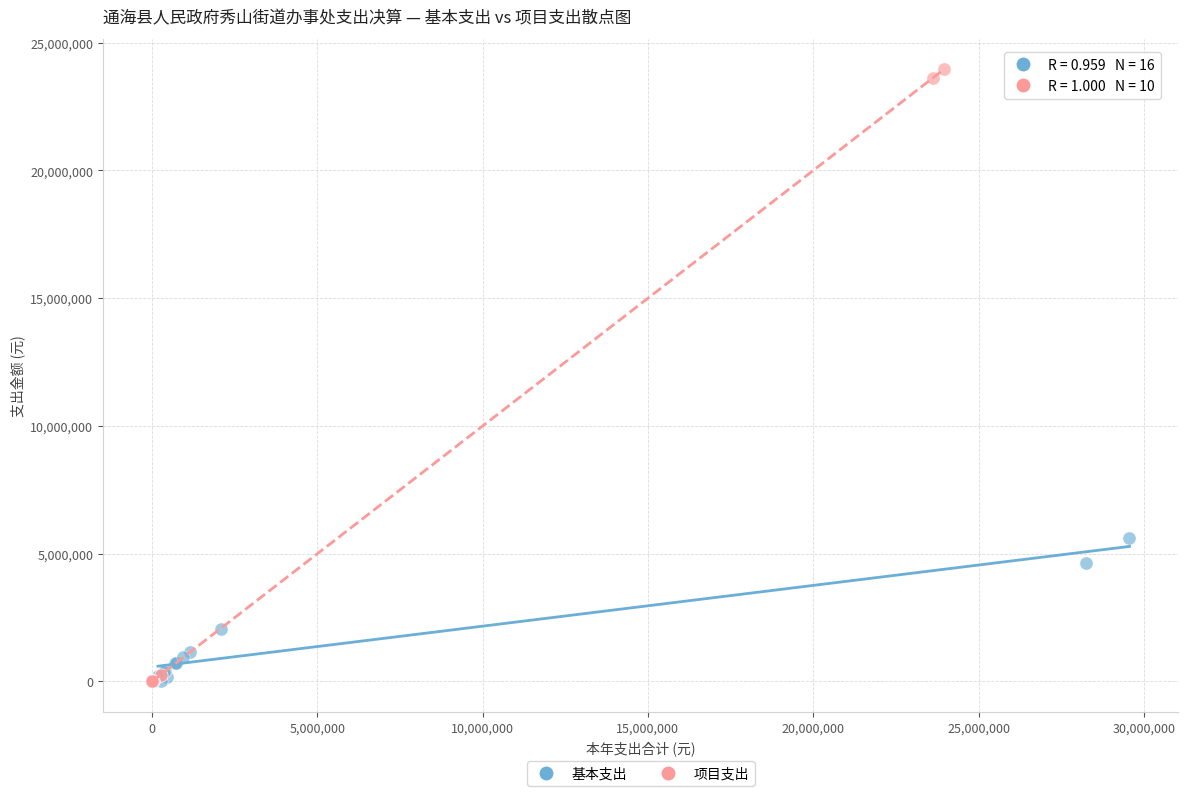

What are all the series names shown in the legend?

基本支出, 项目支出